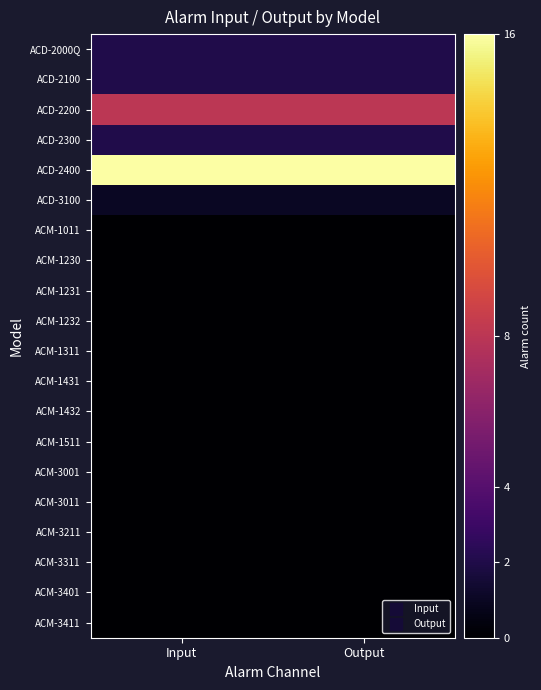

At which category does the chart reach its minimum across all series?

Input